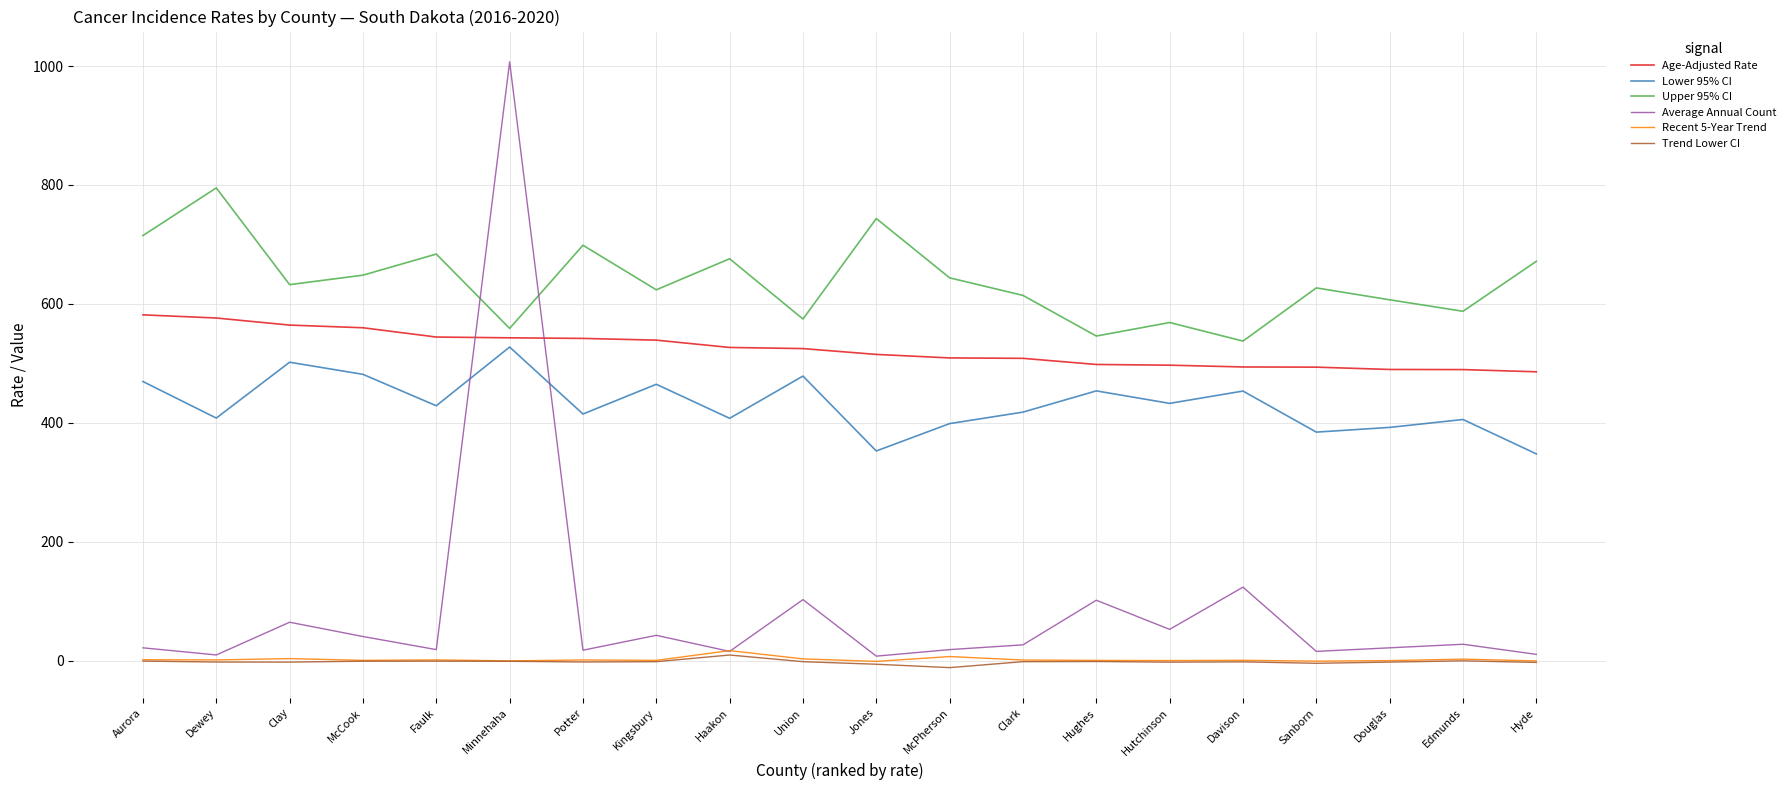

What is the average value of the Average Annual Count series?

87.7